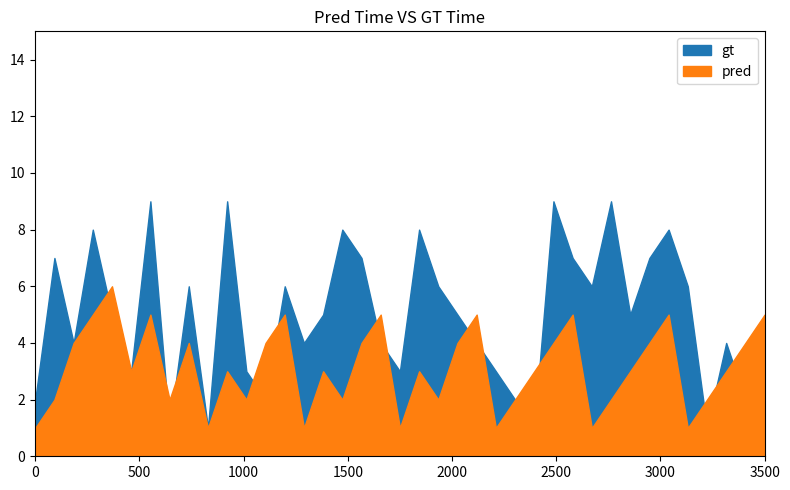

Is the value of gt at 6 greater than the value of pred at 8?

Yes